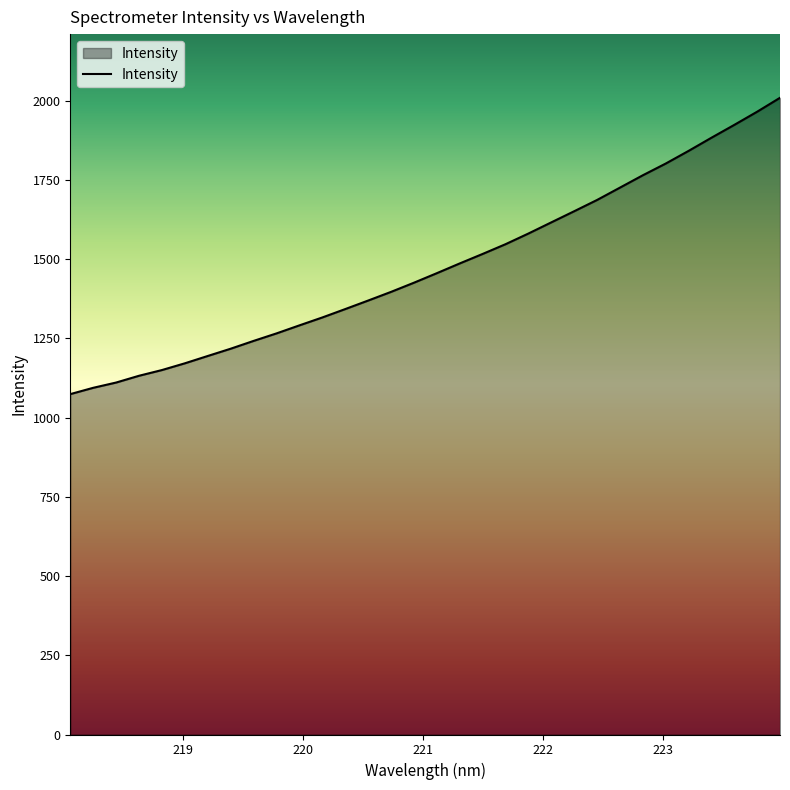

What is the difference between the maximum and minimum values?

935.0